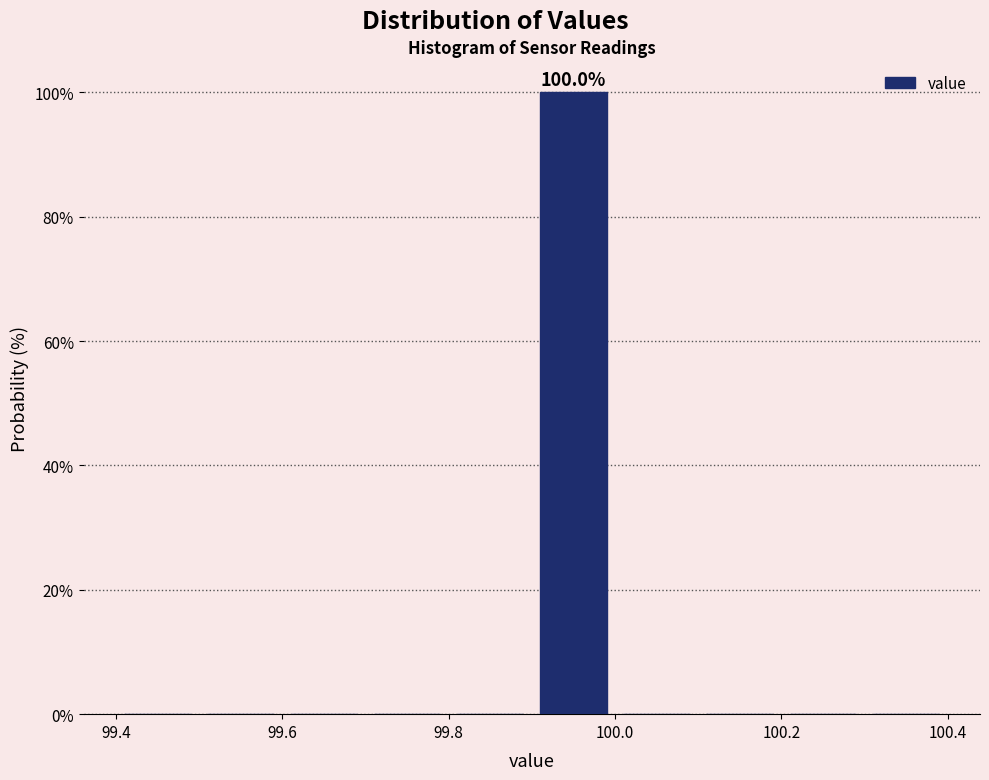

Which range on the x-axis has the tallest bar?

99.9 to 100.0